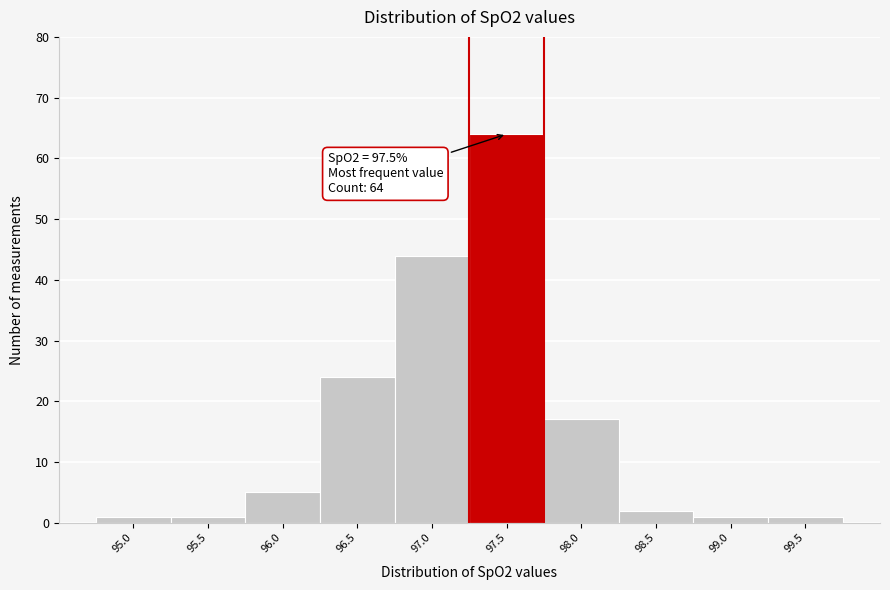

Which range on the x-axis has the tallest bar?

97.25 to 97.75